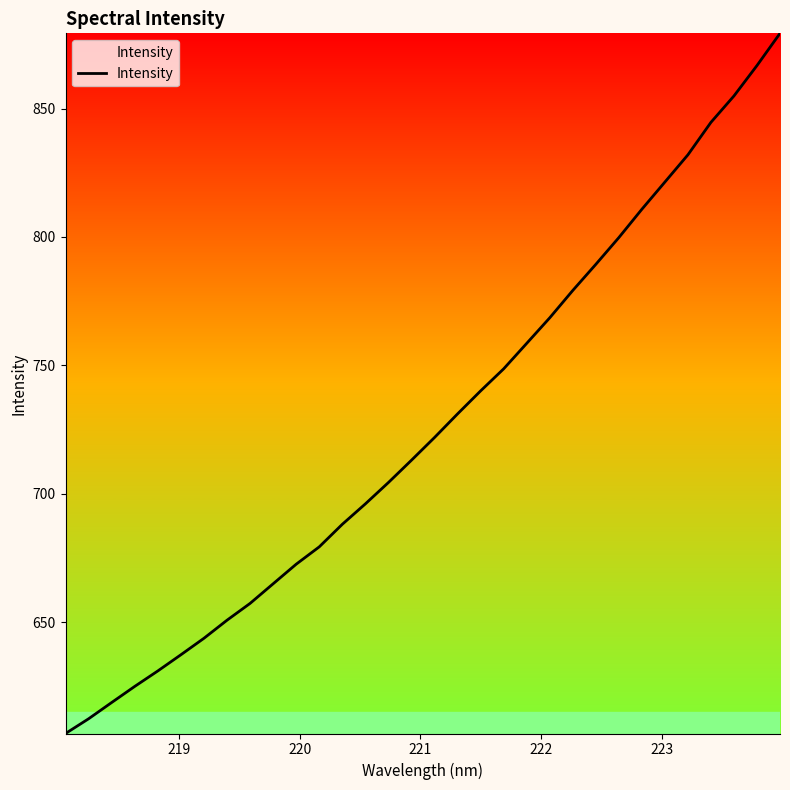

What is the maximum value shown in the chart?

879.3